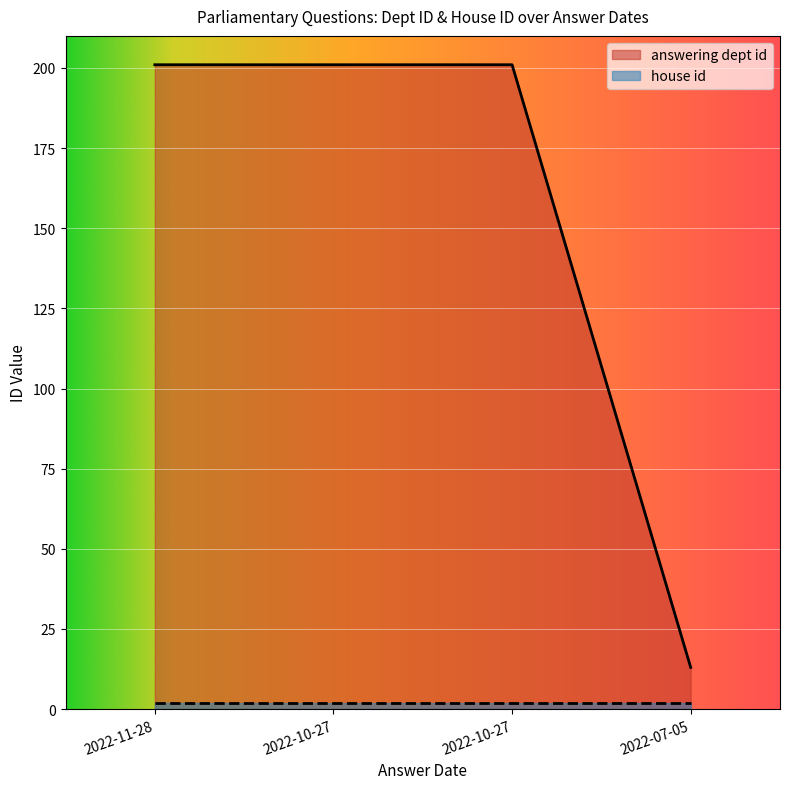

Reading left to right, transcribe all the data shown in this chart.

201	201	201	13